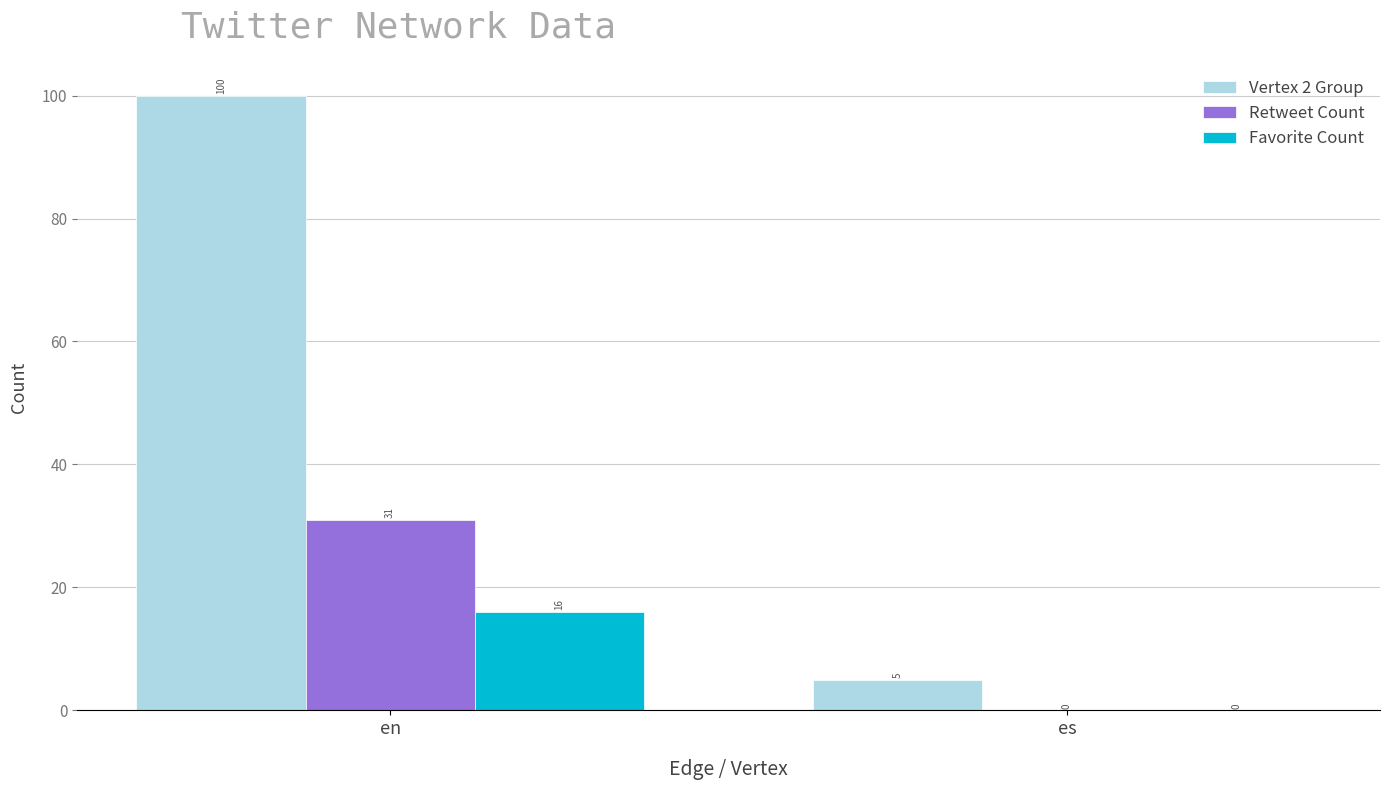

What are all the series names shown in the legend?

Vertex 2 Group, Retweet Count, Favorite Count